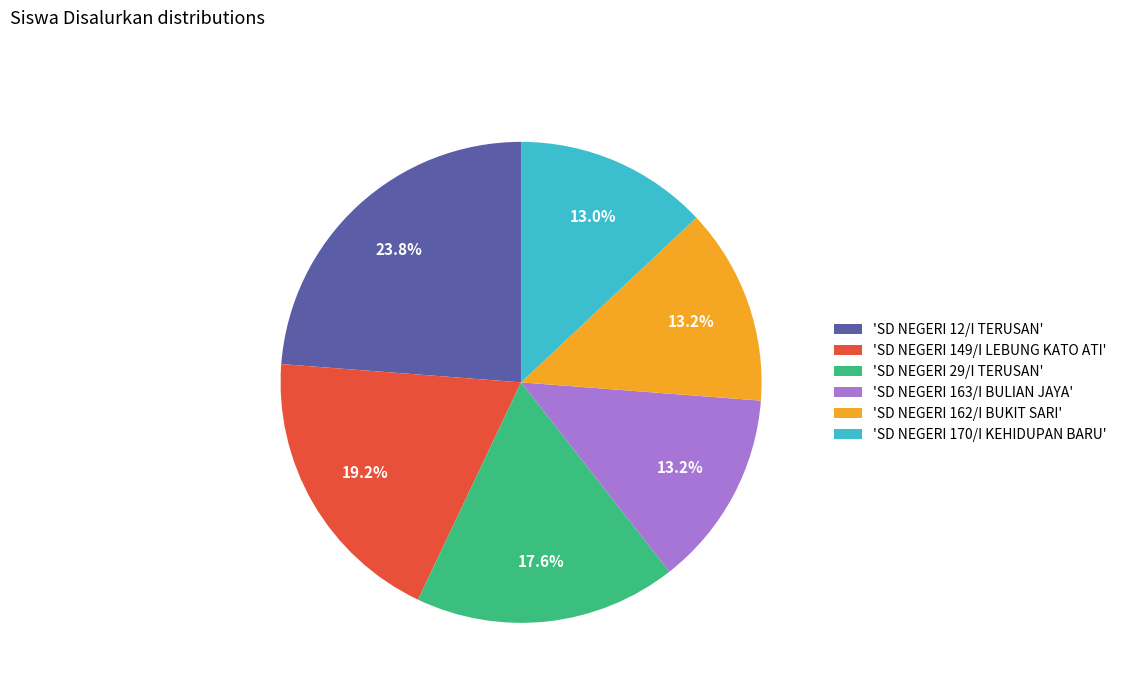

What is the largest slice in the pie chart?

'SD NEGERI 12/I TERUSAN'